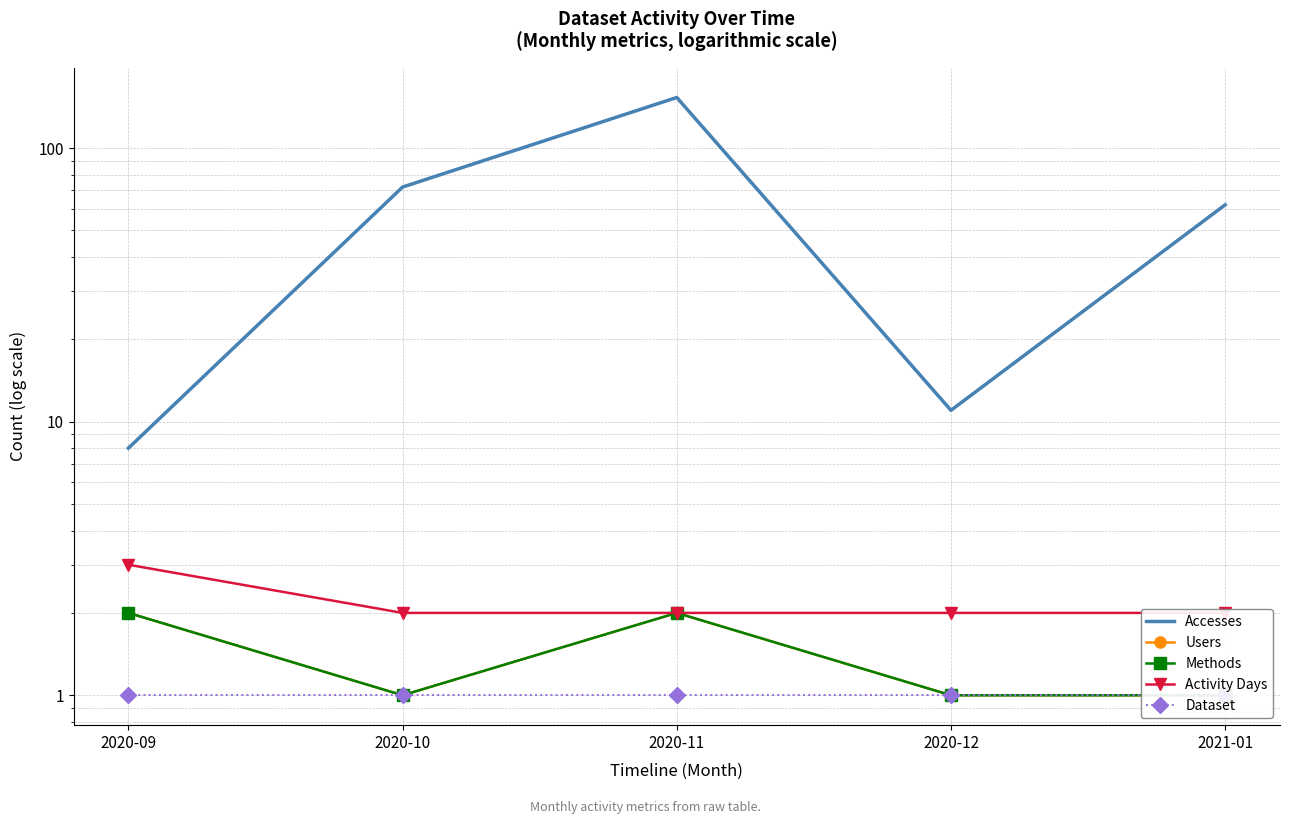

Reading right to left, transcribe all the data shown in this chart.

Accesses: 62	11	153	72	8
Users: 1	1	2	1	2
Methods: 1	1	2	1	2
Activity Days: 2	2	2	2	3
Dataset: 1	1	1	1	1